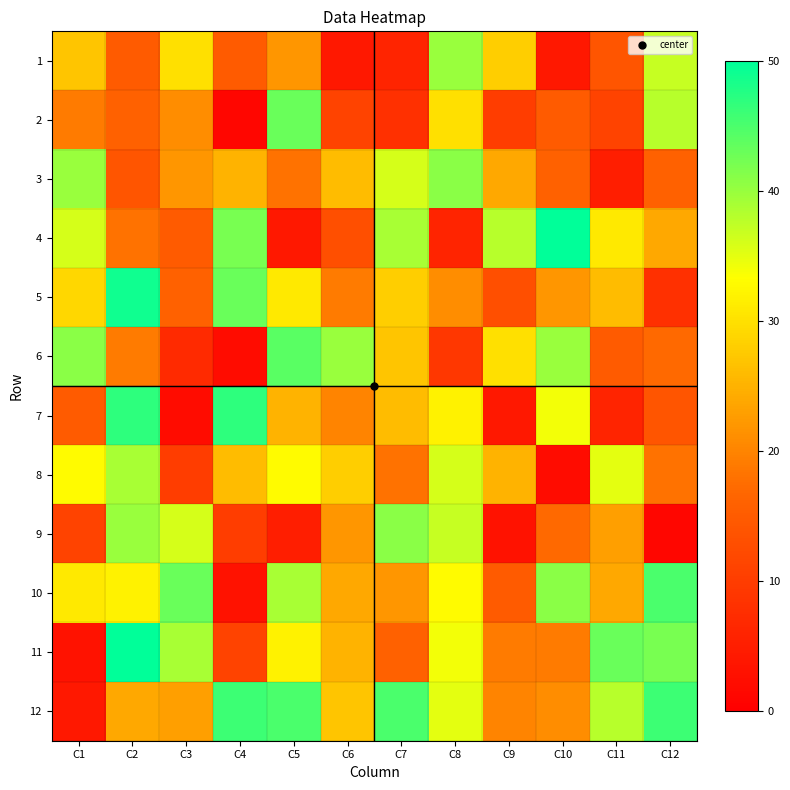

Reading left to right, extract all data points from this chart.

1: C1=27	C2=15	C3=30	C4=15	C5=22	C6=4	C7=6	C8=40	C9=28	C10=4	C11=14	C12=37
2: C1=19	C2=16	C3=21	C4=1	C5=43	C6=11	C7=8	C8=30	C9=10	C10=15	C11=11	C12=38
3: C1=40	C2=14	C3=22	C4=25	C5=18	C6=26	C7=36	C8=41	C9=24	C10=16	C11=5	C12=16
4: C1=36	C2=18	C3=15	C4=42	C5=4	C6=13	C7=39	C8=6	C9=38	C10=50	C11=31	C12=24
5: C1=29	C2=49	C3=16	C4=43	C5=31	C6=19	C7=28	C8=21	C9=13	C10=22	C11=26	C12=8
6: C1=41	C2=19	C3=7	C4=2	C5=44	C6=40	C7=27	C8=9	C9=30	C10=40	C11=15	C12=17
7: C1=15	C2=47	C3=2	C4=47	C5=25	C6=20	C7=26	C8=32	C9=4	C10=34	C11=6	C12=14
8: C1=33	C2=39	C3=10	C4=26	C5=33	C6=28	C7=18	C8=36	C9=25	C10=2	C11=35	C12=18
9: C1=11	C2=40	C3=36	C4=10	C5=5	C6=22	C7=41	C8=37	C9=3	C10=17	C11=23	C12=1
10: C1=31	C2=32	C3=43	C4=3	C5=39	C6=24	C7=22	C8=33	C9=15	C10=41	C11=24	C12=45
11: C1=3	C2=50	C3=39	C4=11	C5=32	C6=25	C7=16	C8=34	C9=19	C10=19	C11=43	C12=42
12: C1=4	C2=24	C3=23	C4=46	C5=45	C6=27	C7=45	C8=35	C9=20	C10=21	C11=38	C12=46